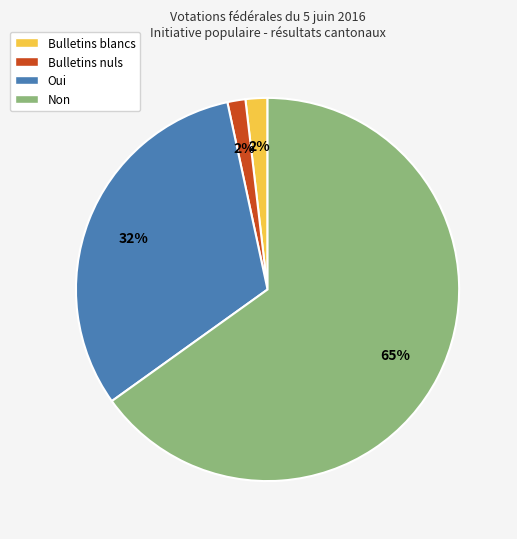

Which category has the biggest portion of the pie?

Non